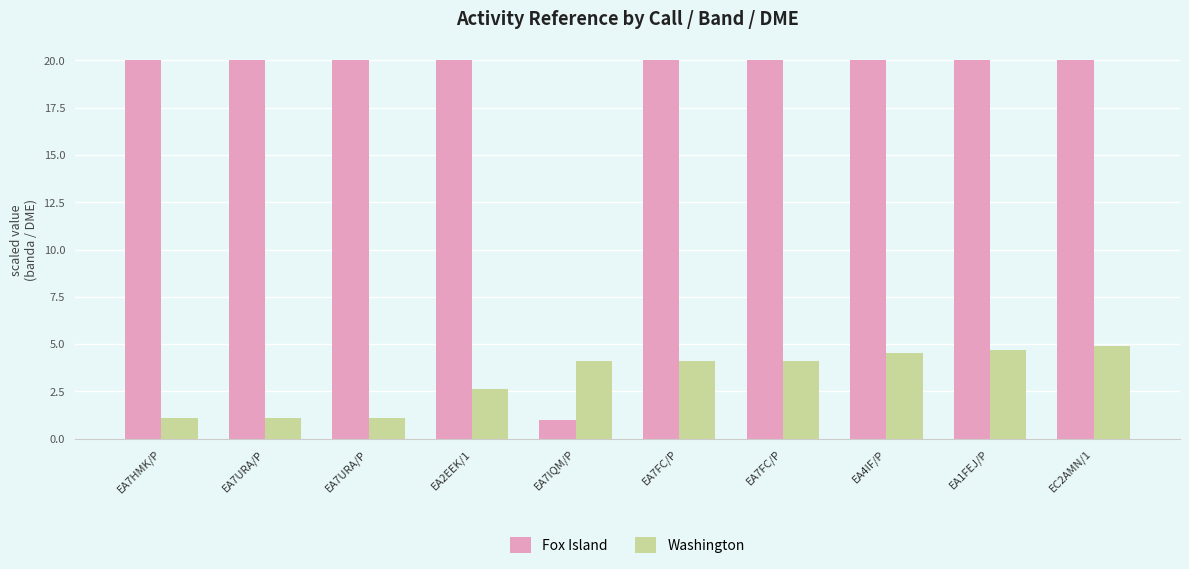

What is the value of the Washington bar at the 4th from the left?

2.6